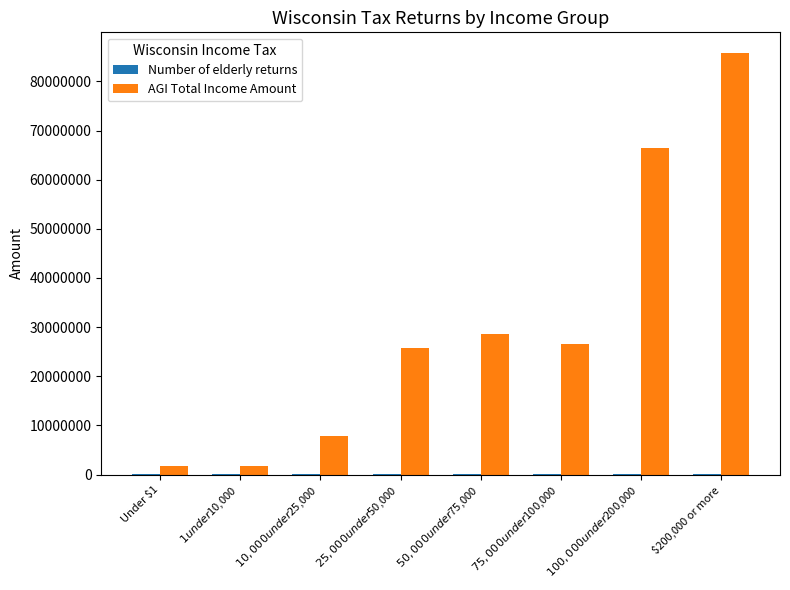

Which series has the largest total across all categories?

AGI Total Income Amount